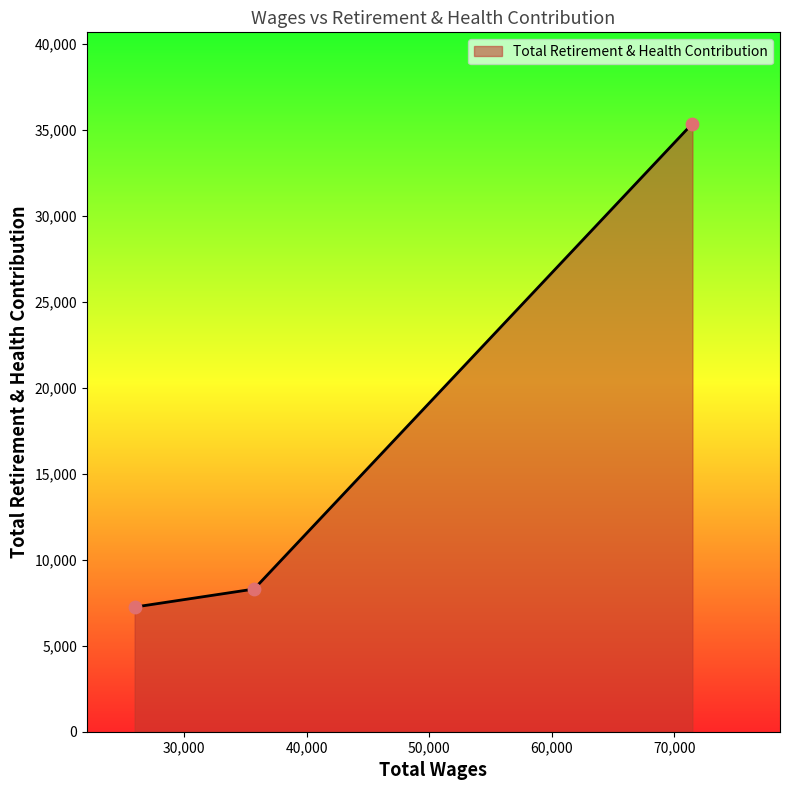

What is the greatest value displayed?

35354